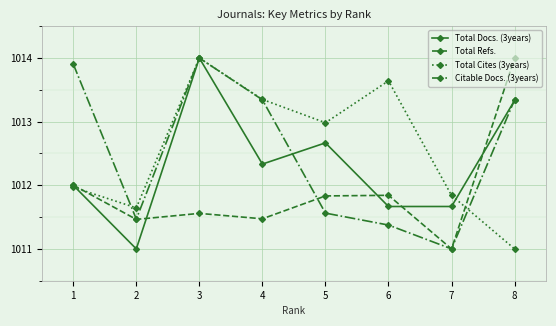

What is the spread (max minus min) of values at 3?

2.4